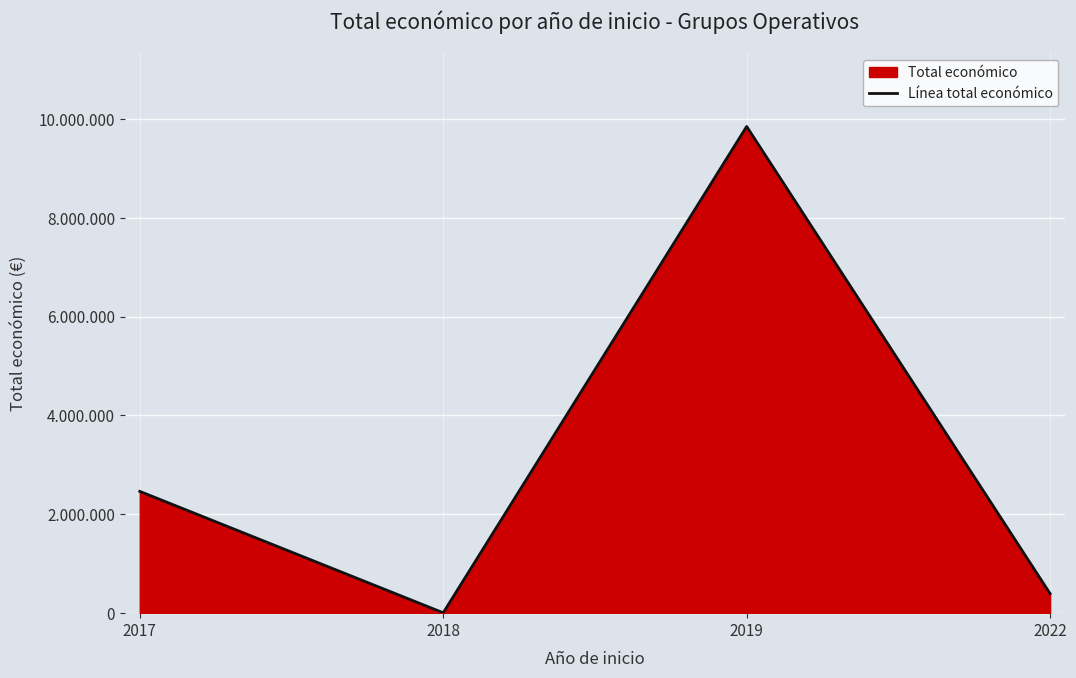

True or false: the data shows 395340 at 2022.

True